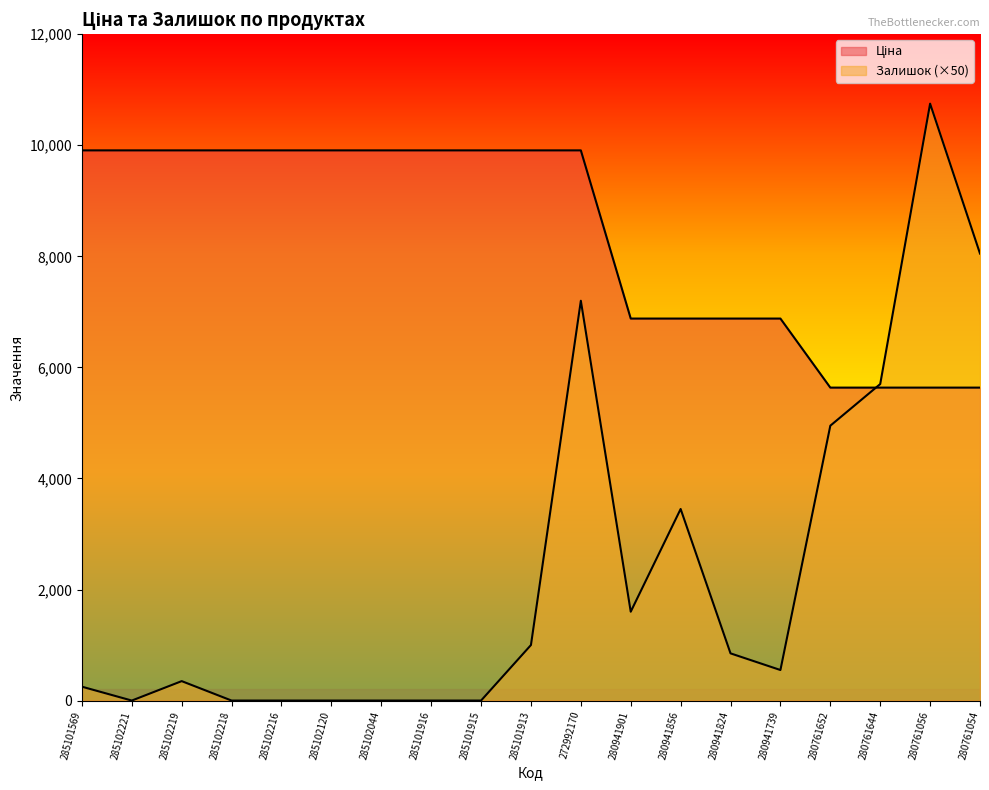

What is the total value across all series at 285102221?

9908.5